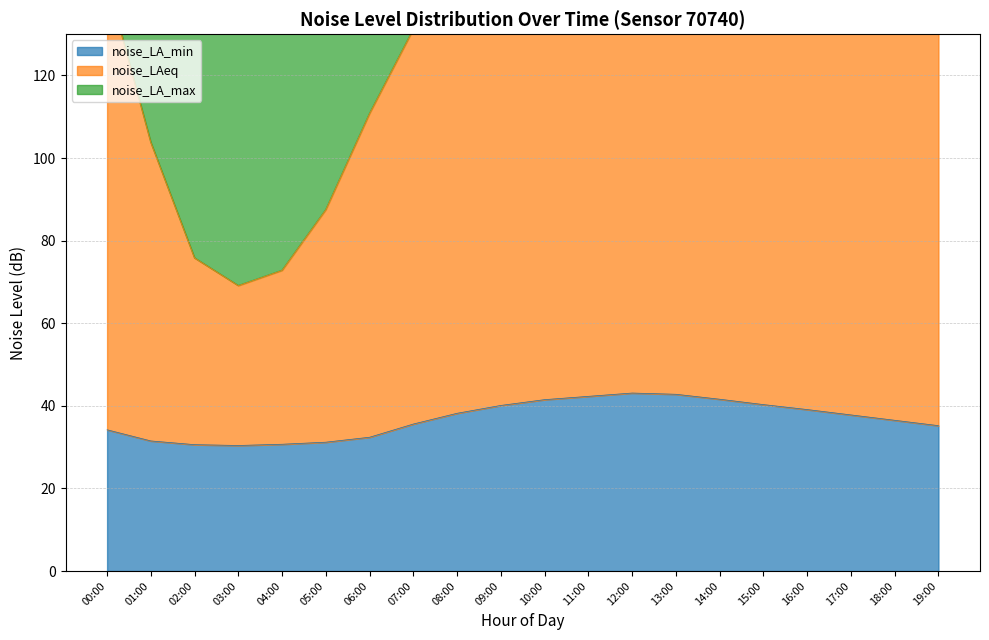

At which label is noise_LAeq closest to 203?

01:00